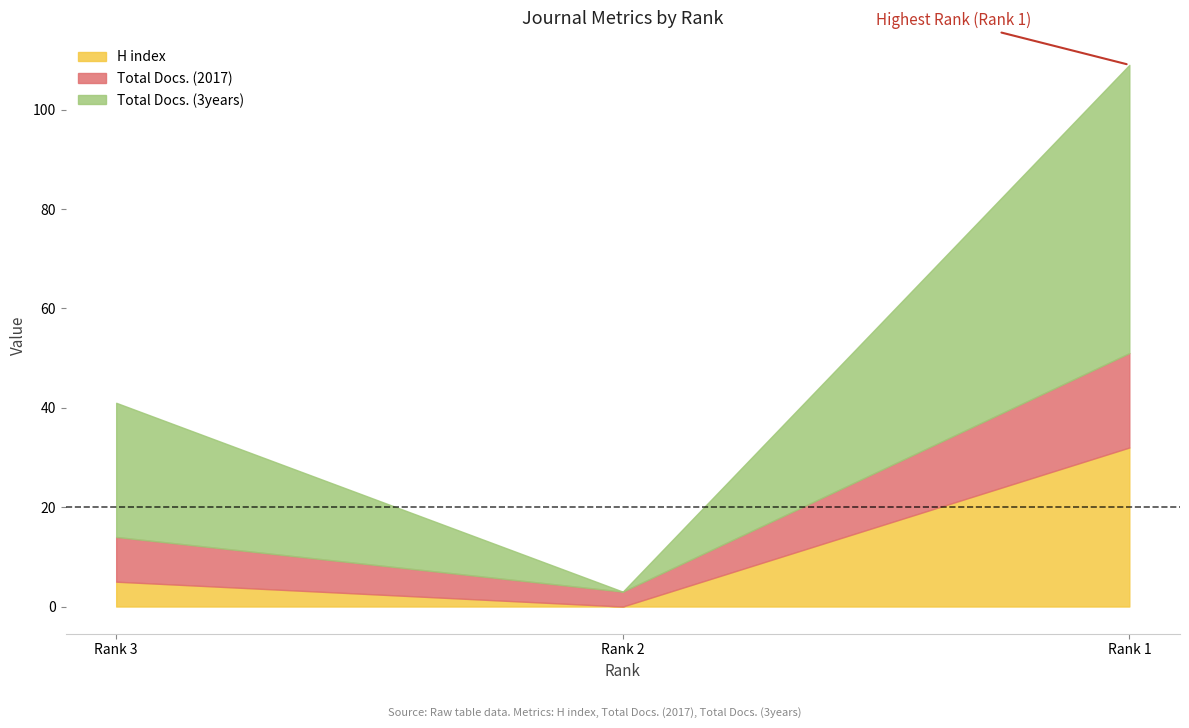

What is the value of the H index point at the 1st from the left?

5